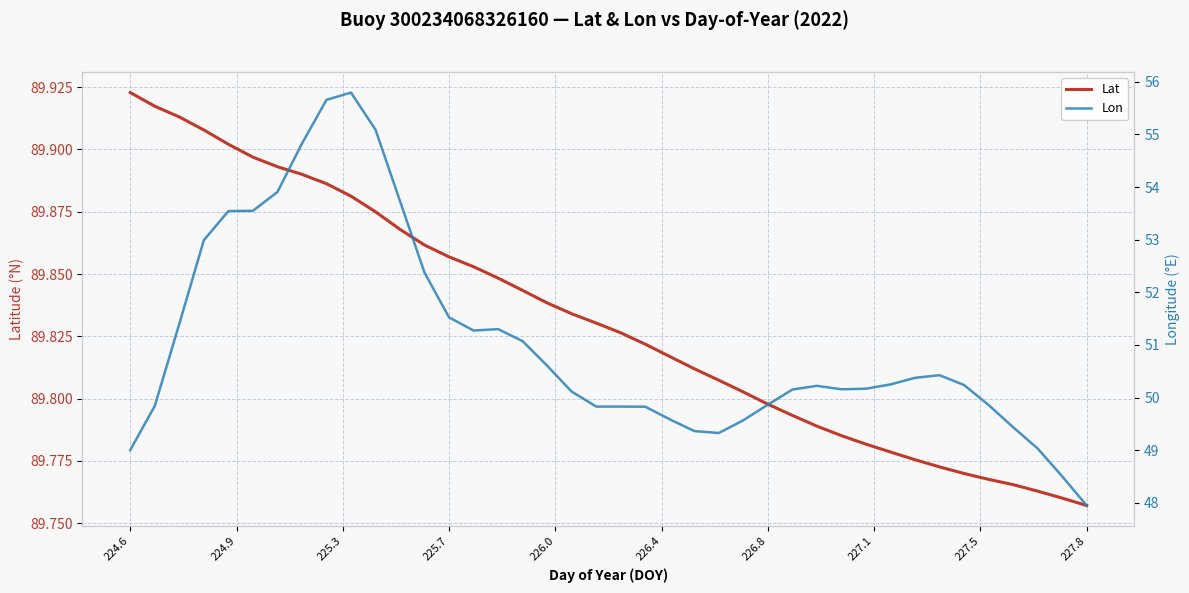

Which category has the highest value in the Lat series?

224.6